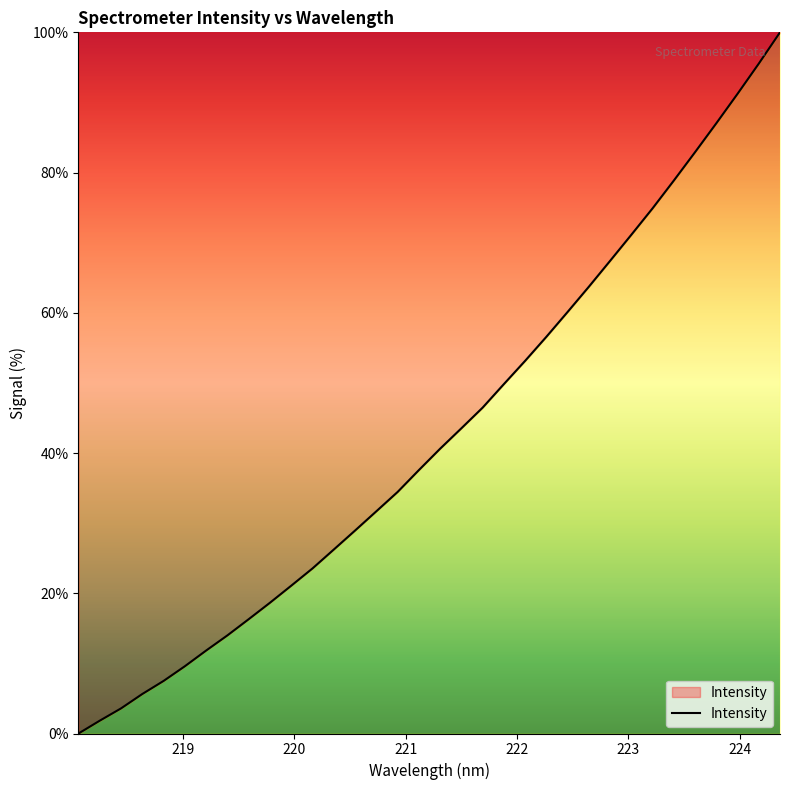

What is the difference between the maximum and minimum values?

100.0